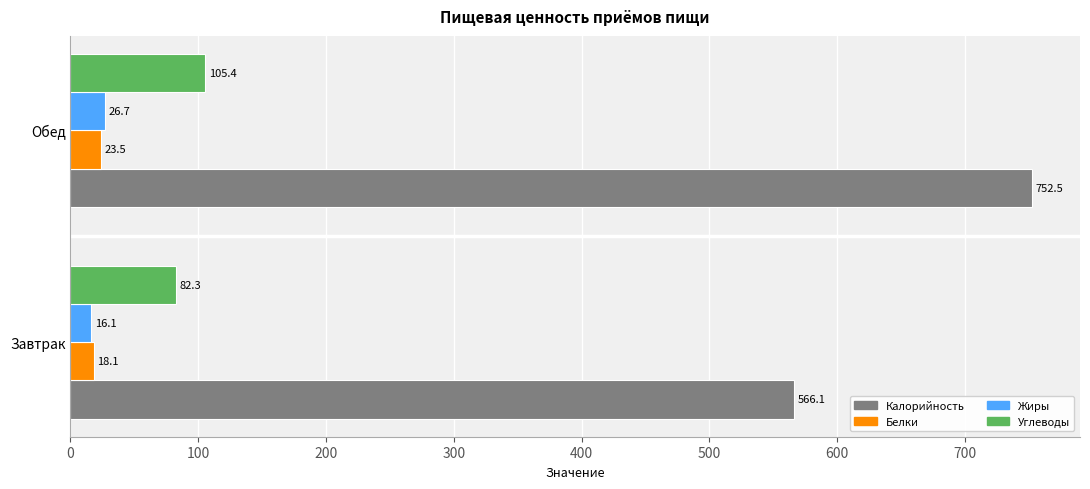

What is the average value of the Жиры series?

21.4